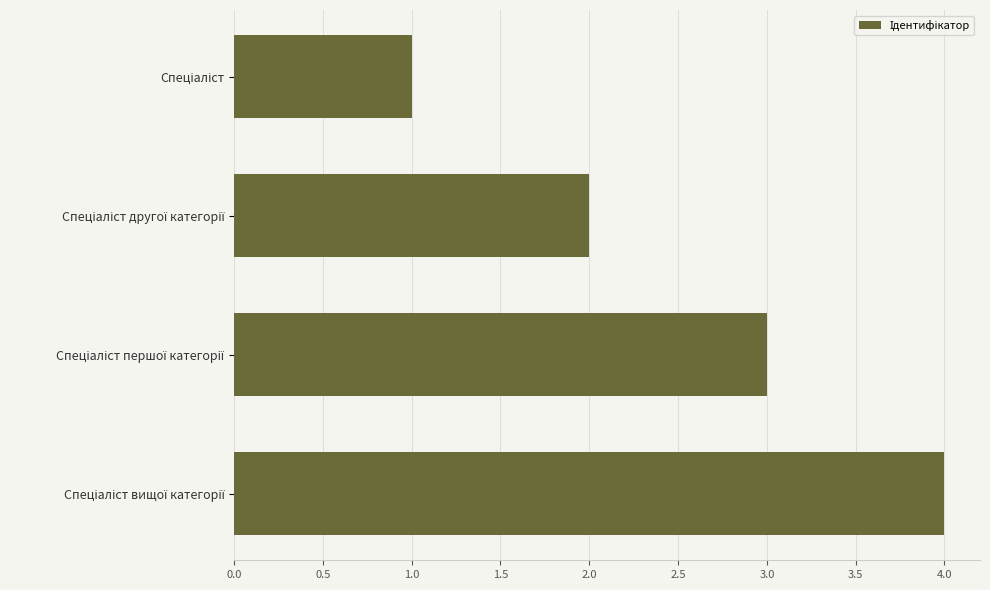

What is the sum of all values?

10